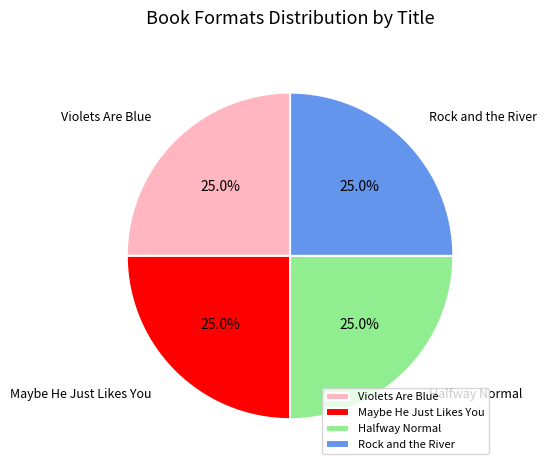

Is there a majority slice in this chart?

No